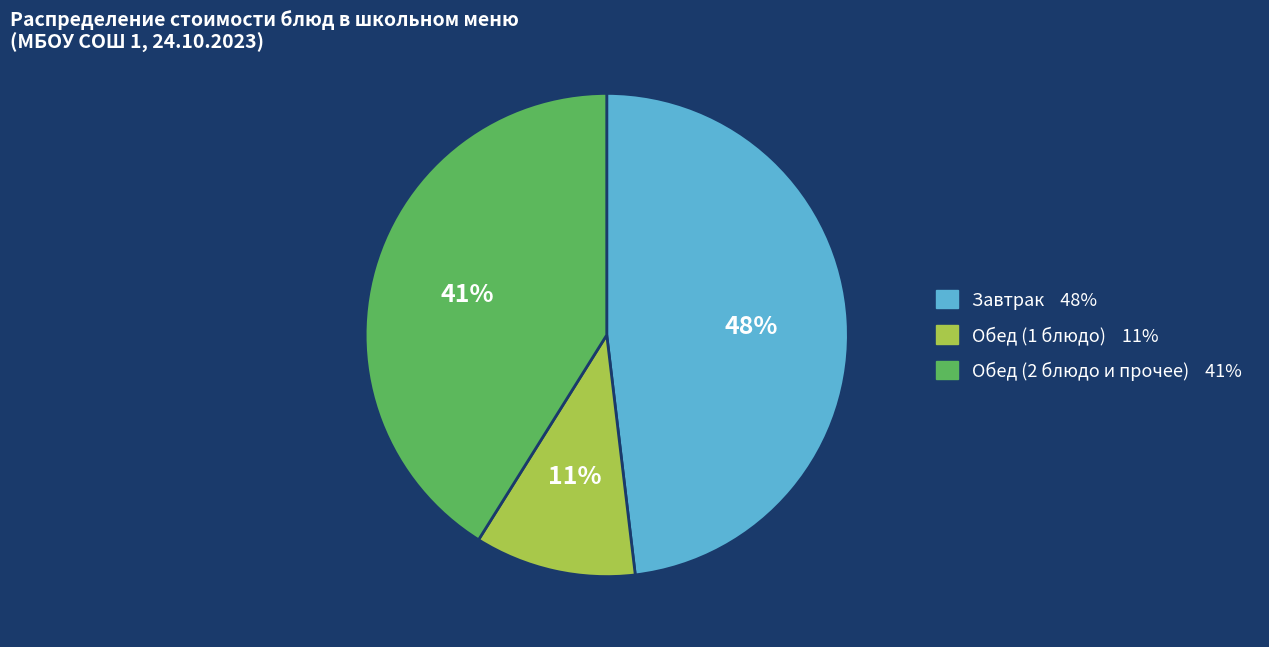

Is there any slice that represents more than half of the pie?

No